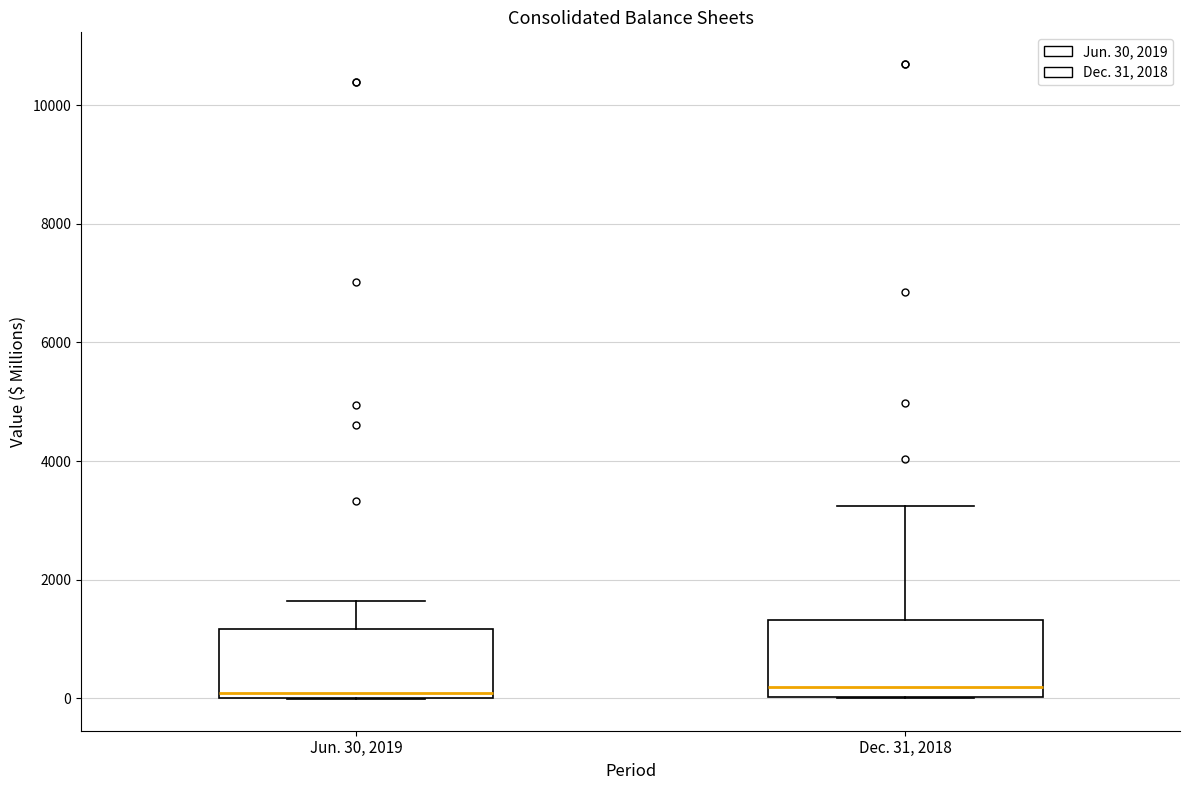

Reading left to right, read every box against the y-axis: the position of its median line, the range the box covers, and the ends of its whiskers. The values are not printed on the chart, so give them approximately, as read against the axis.

Jun. 30, 2019: median 0 (just above the box's lower edge), box 0 to 1200, whiskers 0 to 1600
Dec. 31, 2018: median 200, box 0 to 1400, whiskers 0 to 3200